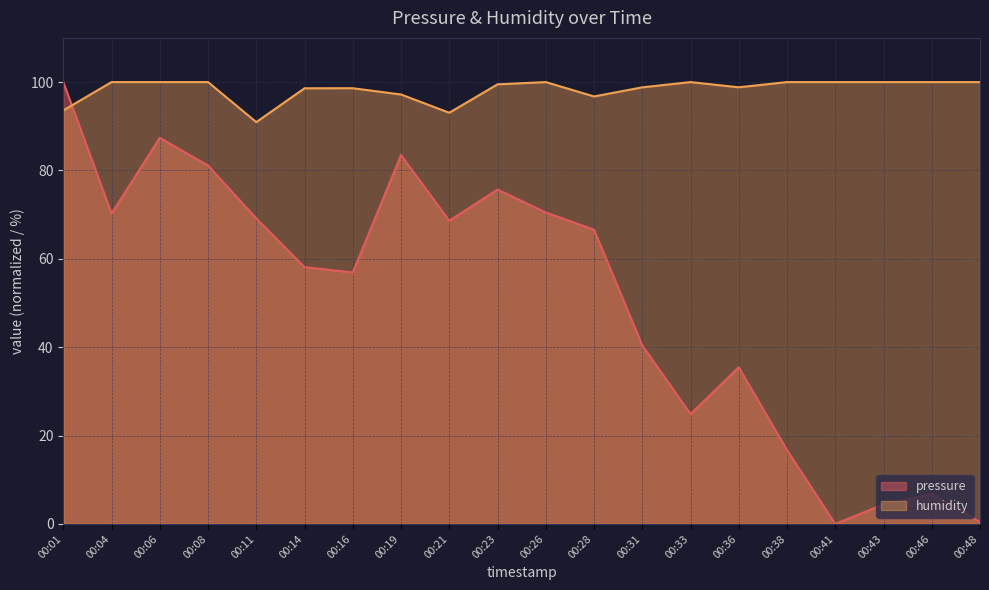

Which series has the largest total across all categories?

humidity